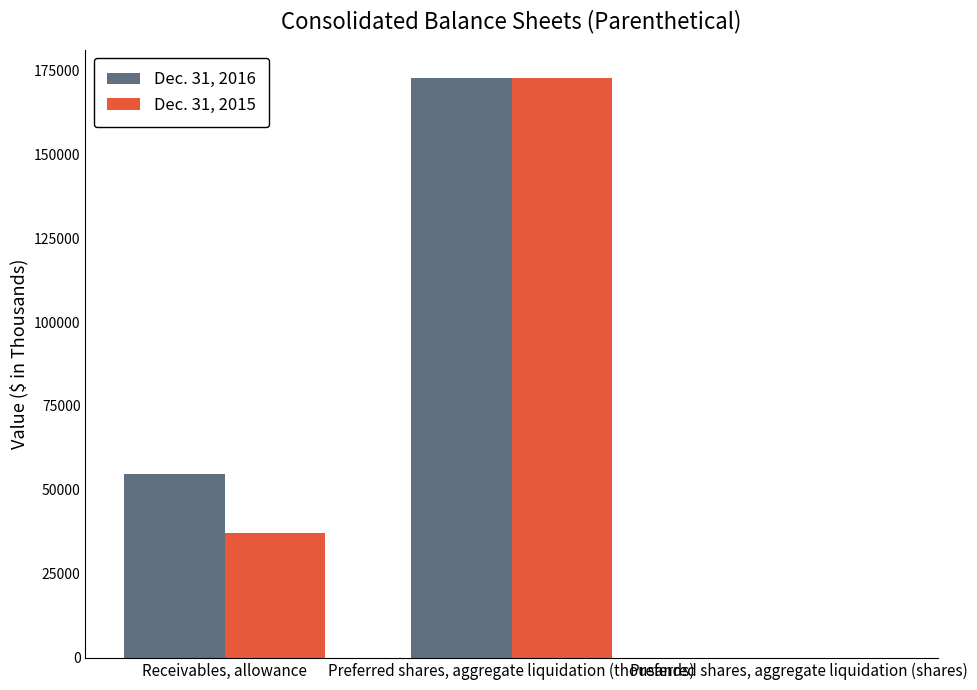

True or false: Dec. 31, 2015 has a value of 266700 at Preferred shares, aggregate liquidation (thousands).

False